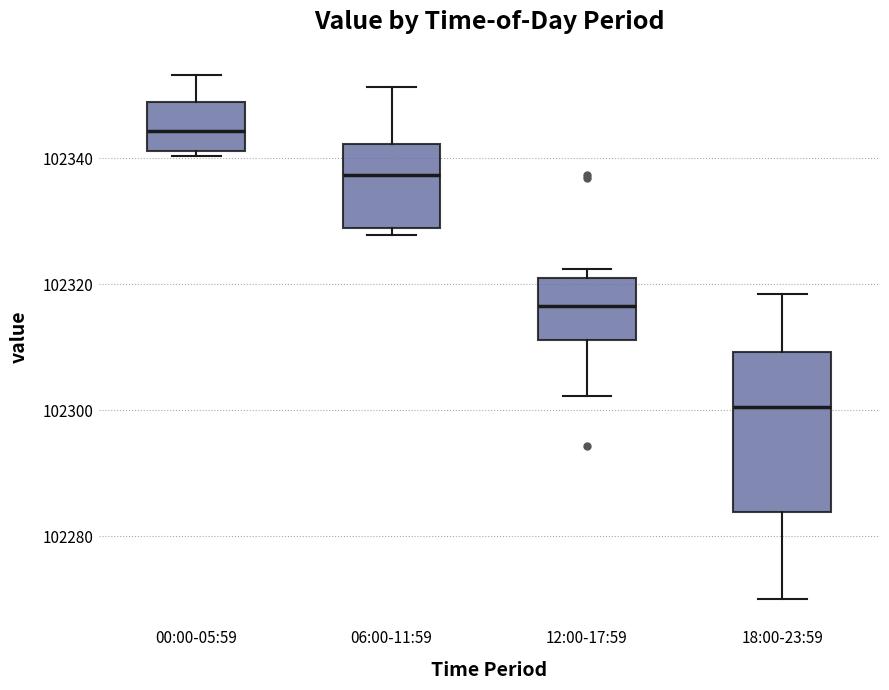

Where is the upper edge of the box for 00:00-05:59 on the y-axis? The values are not printed on the chart, so give them approximately, as read against the axis.

102348